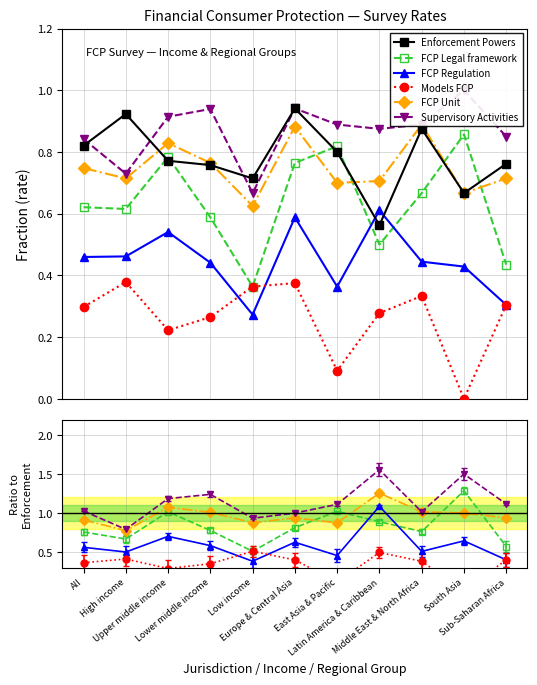

What position from the left is Sub-Saharan Africa?

11